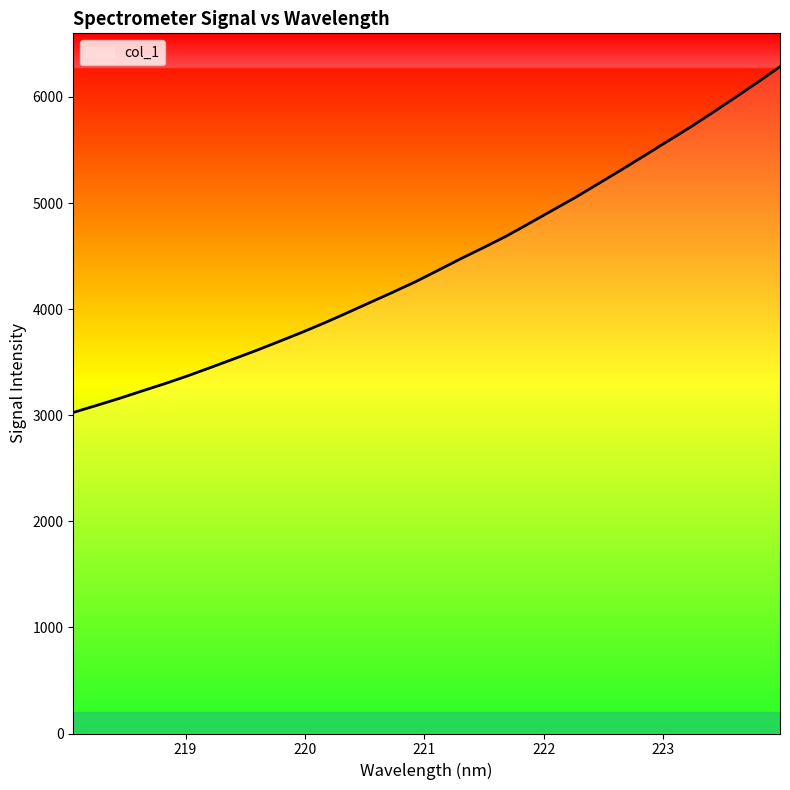

What is the minimum value shown in the chart?

3025.9